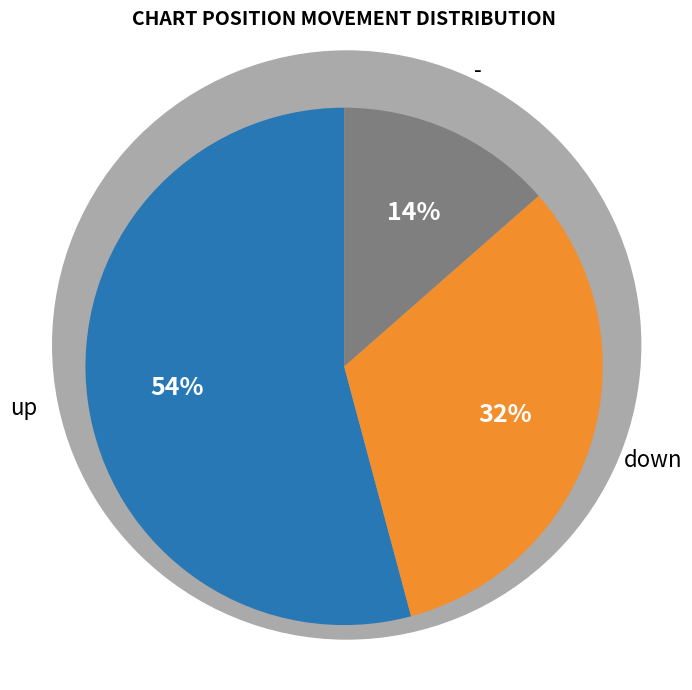

Does any single category account for the majority?

Yes